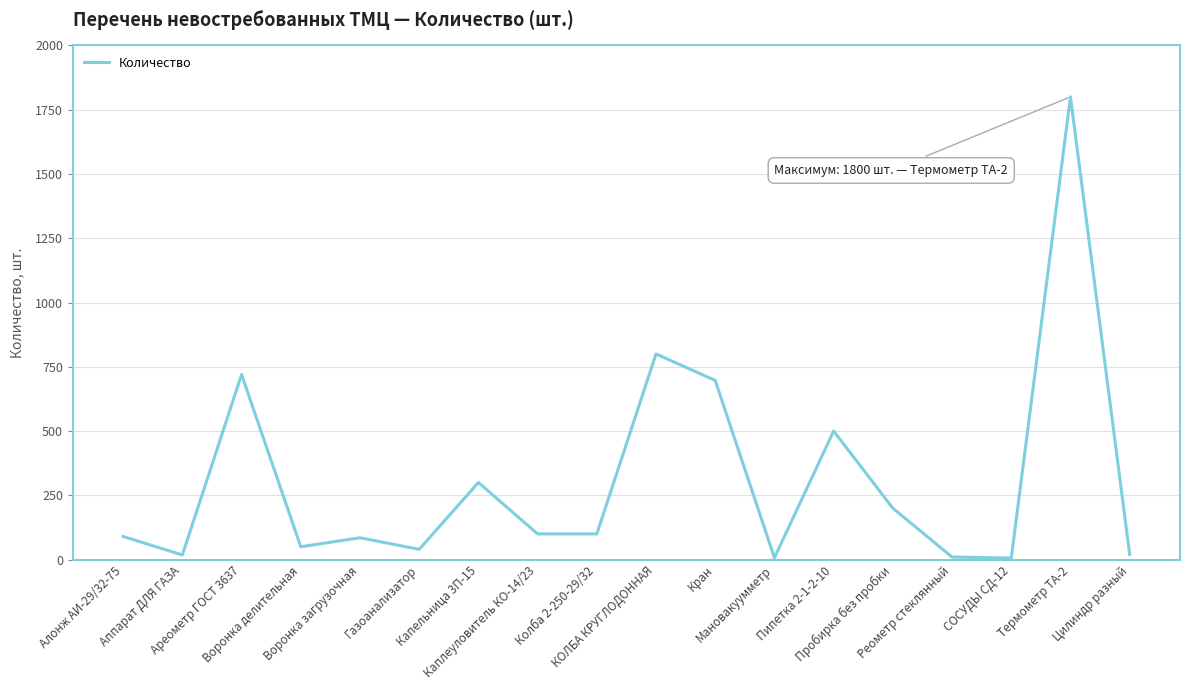

The chart shows a value of 40 at Газоанализатор. True or false?

True